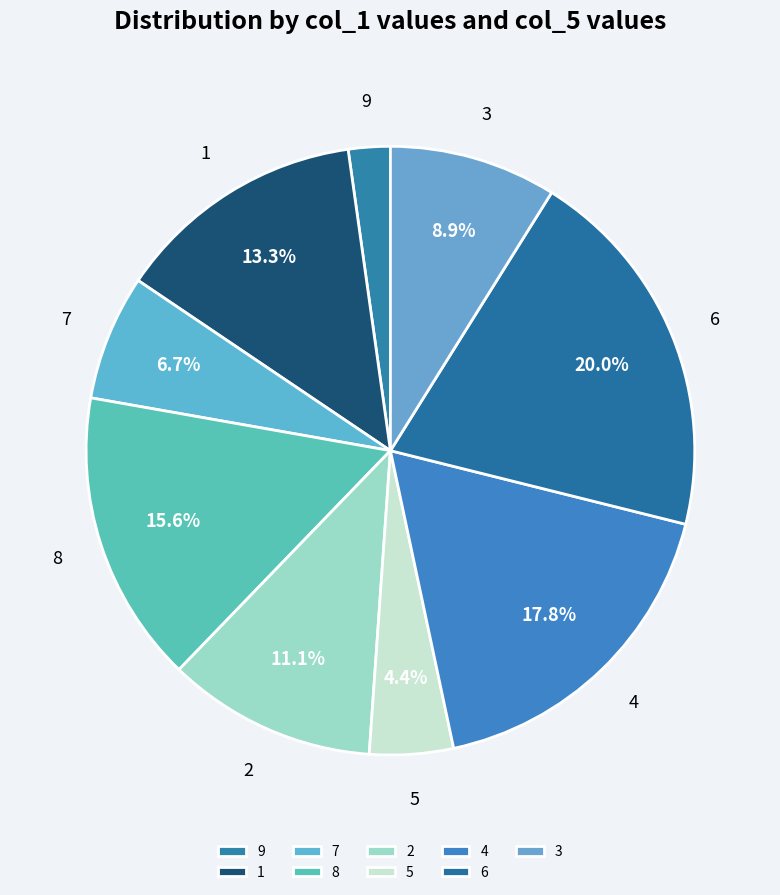

What is the largest slice in the pie chart?

6